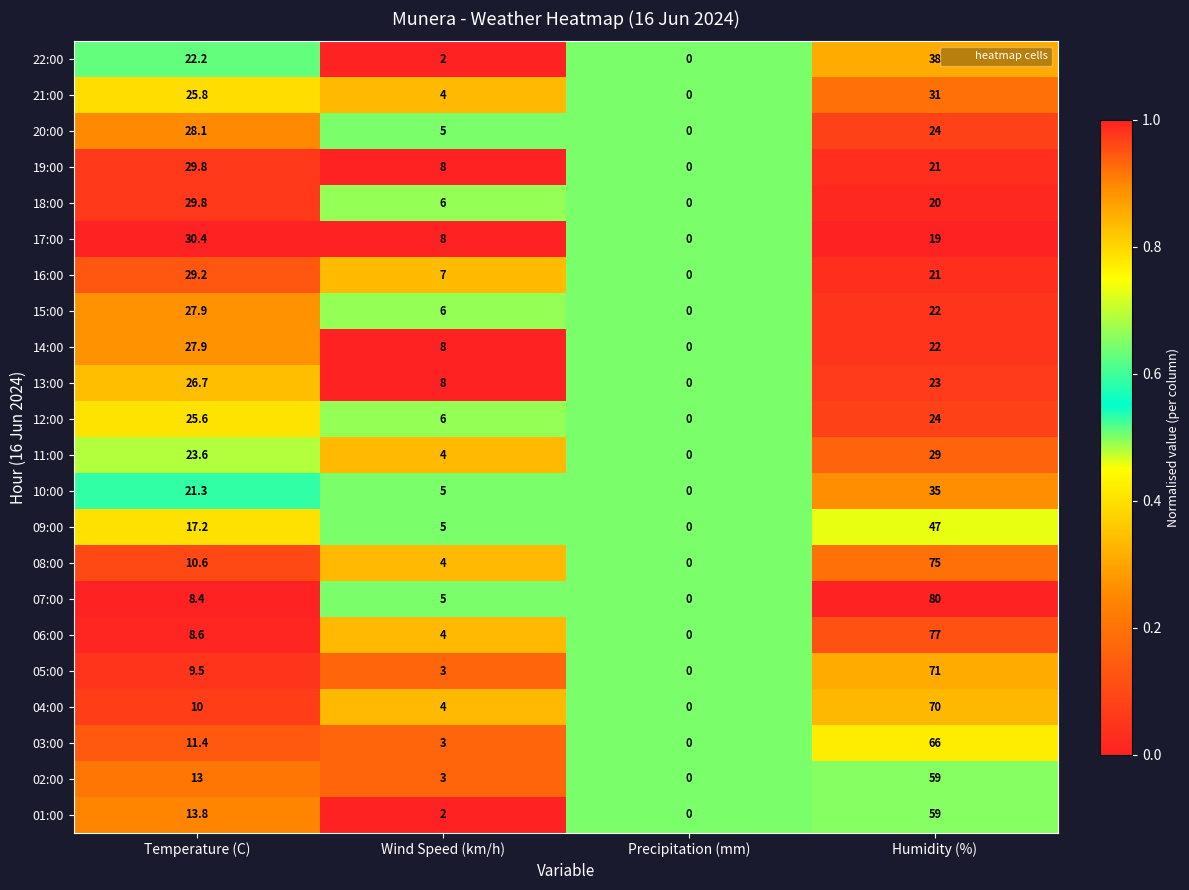

Rank the categories by 16:00 value from highest to lowest.

Temperature (C), Humidity (%), Wind Speed (km/h), Precipitation (mm)